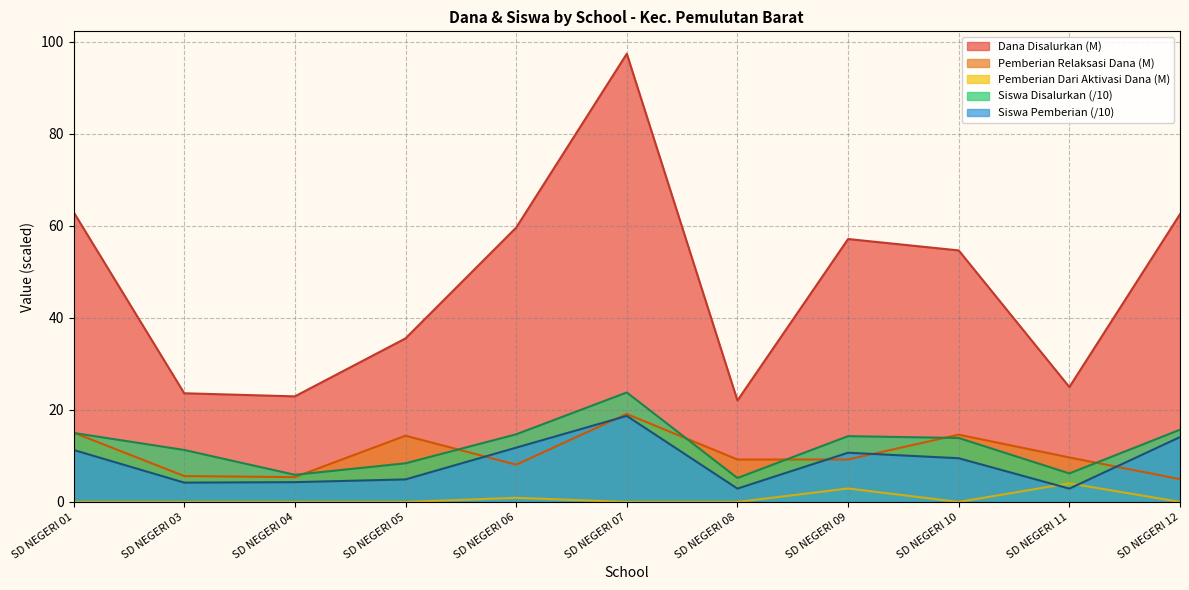

Between SD NEGERI 01 and SD NEGERI 07, which series saw the biggest shift?

Dana Disalurkan (M)